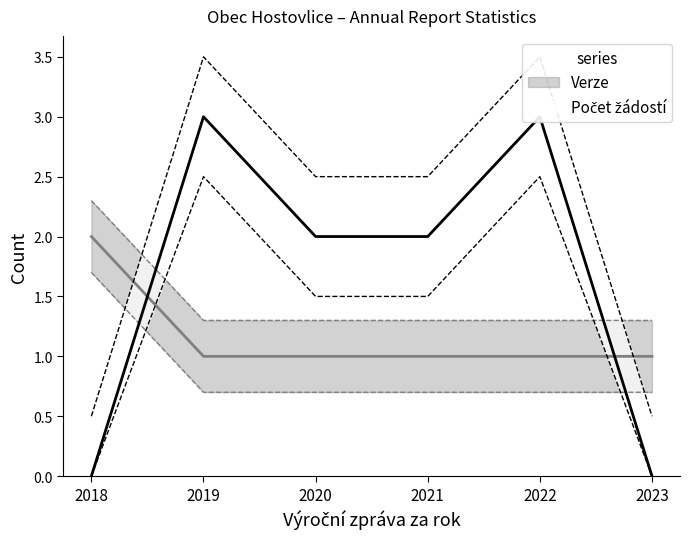

What is the difference between the maximum and minimum values in the Verze series?

1